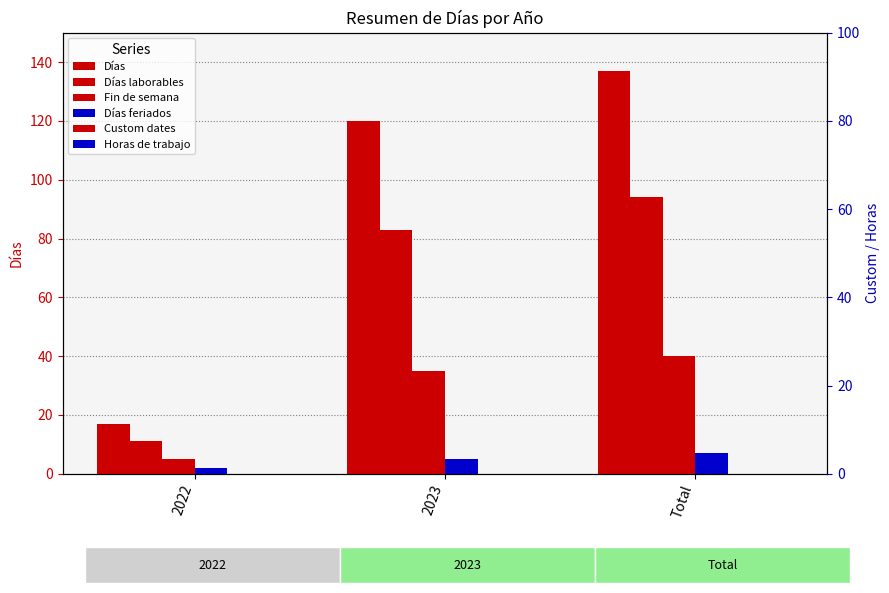

At how many categories does at least one series exceed 39?

2